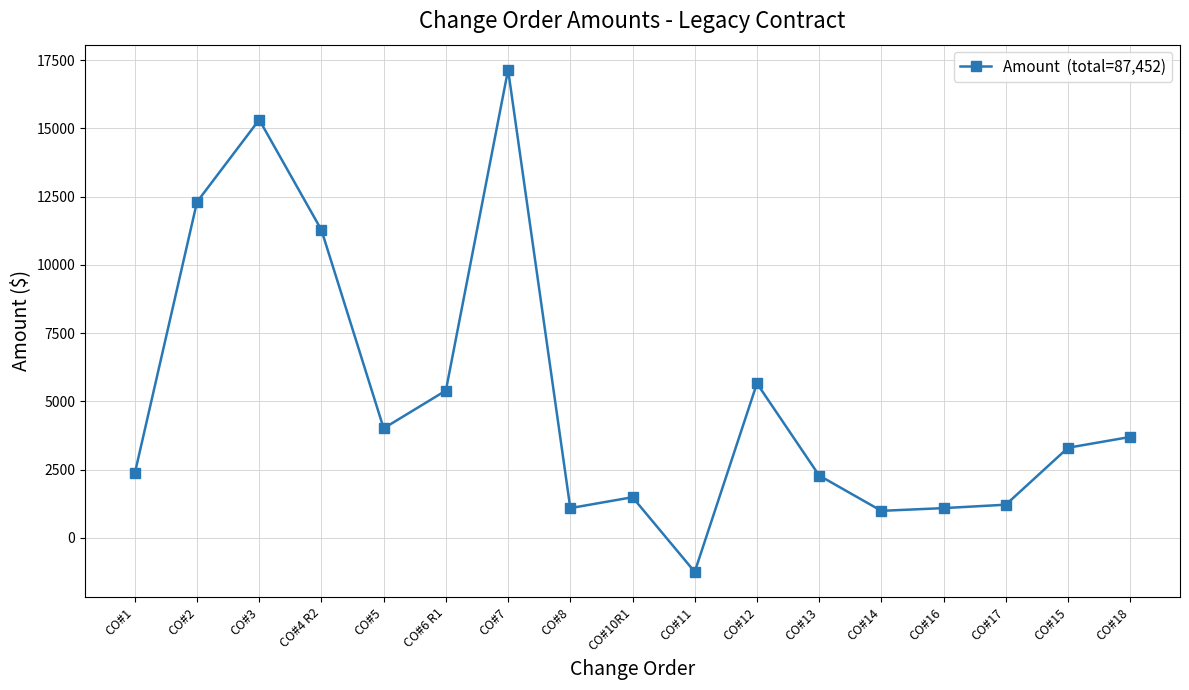

The value at CO#16 is 1094. True or false?

True